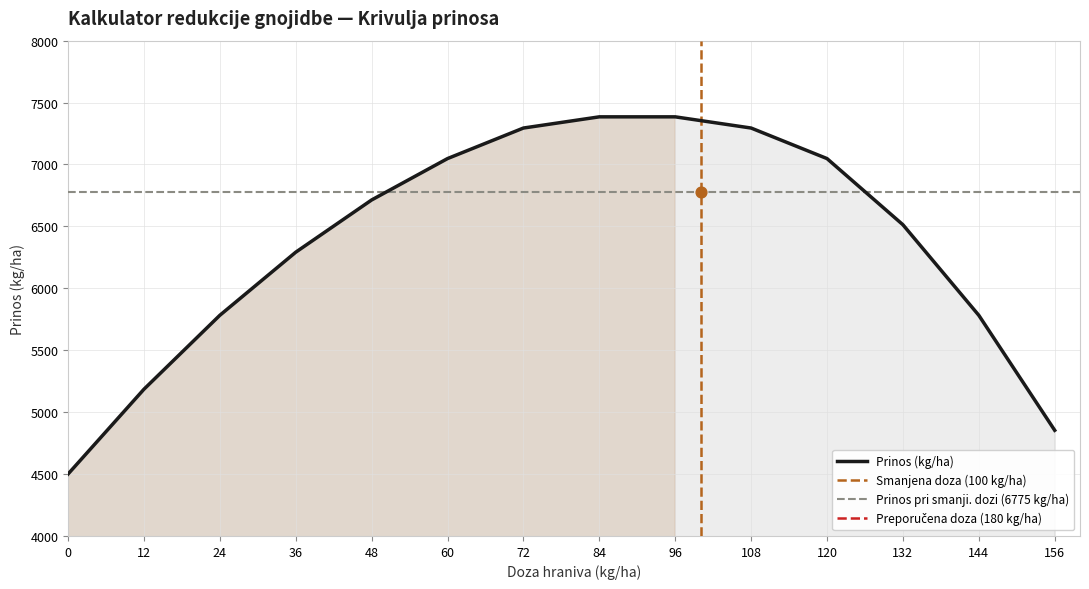

What is the ratio of the value at 0 to the value at 108?

0.6